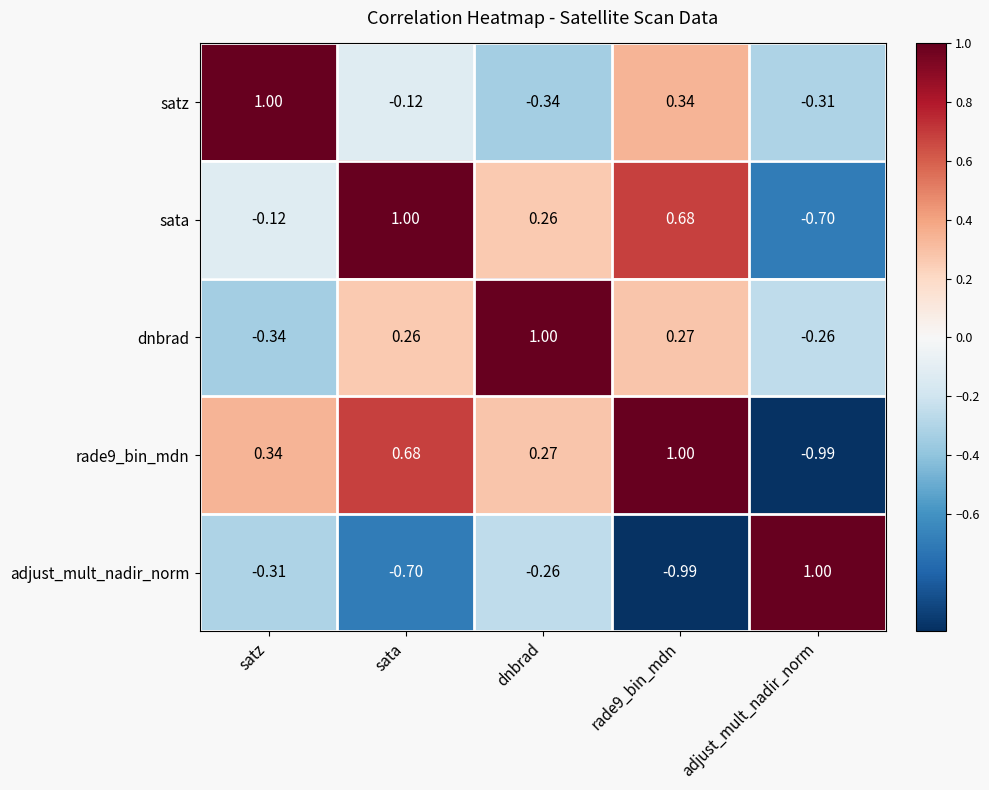

Where is rade9_bin_mdn nearest to the value 0?

dnbrad